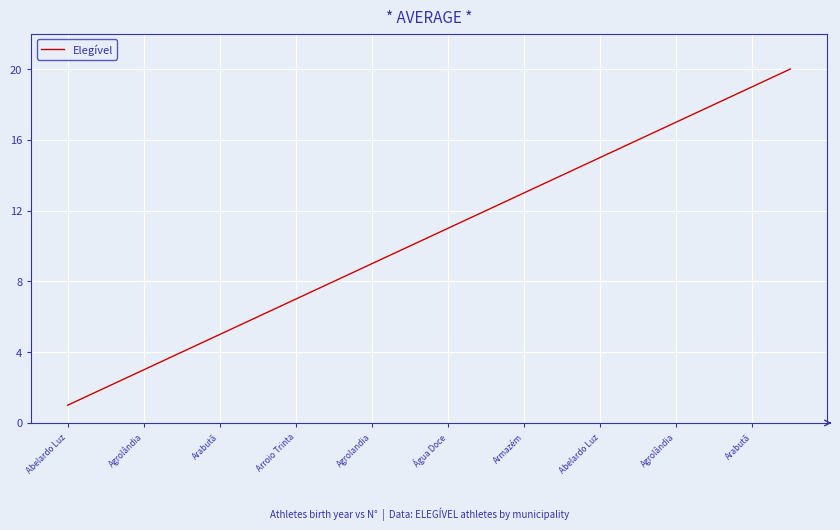

Does the chart have visible grid lines?

Yes